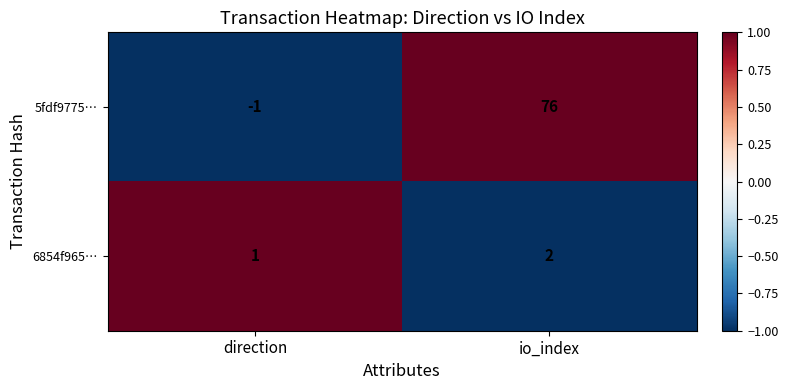

Reading left to right, what are all the values shown in this chart?

5fdf9775…: direction=-1	io_index=76
6854f965…: direction=1	io_index=2